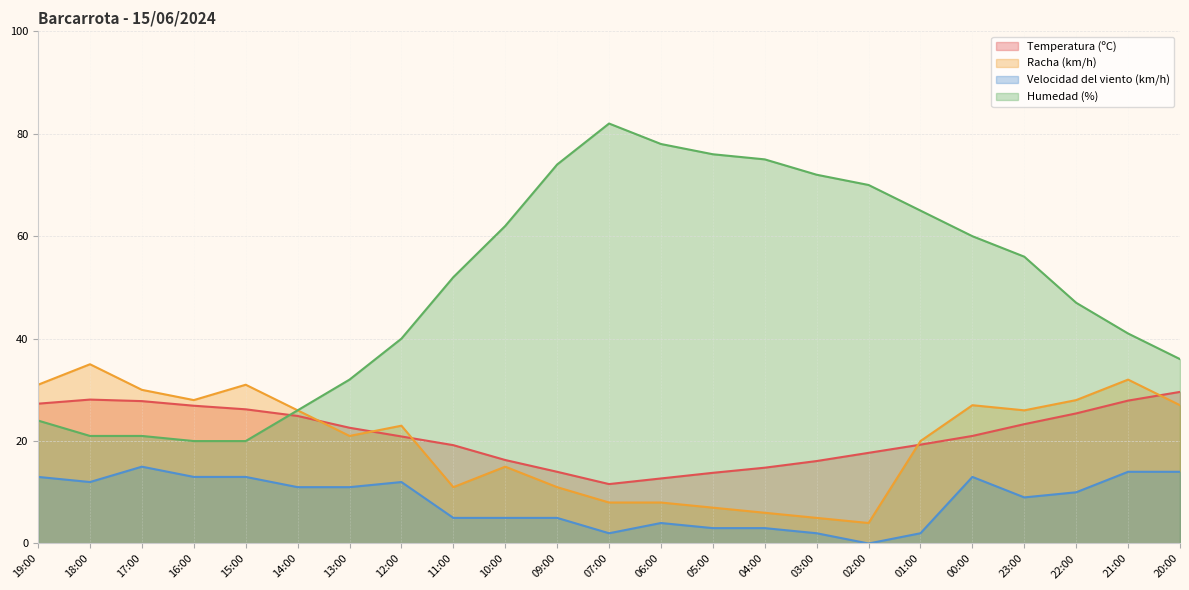

Reading right to left, what are all the values shown in this chart?

Temperatura (ºC): 29.6	27.9	25.4	23.3	21.0	19.3	17.7	16.1	14.8	13.8	12.7	11.6	14.0	16.3	19.2	20.9	22.6	24.9	26.2	26.9	27.8	28.1	27.3
Racha (km/h): 27.0	32.0	28.0	26.0	27.0	20.0	4.0	5.0	6.0	7.0	8.0	8.0	11.0	15.0	11.0	23.0	21.0	26.0	31.0	28.0	30.0	35.0	31.0
Velocidad del viento (km/h): 14.0	14.0	10.0	9.0	13.0	2.0	0.0	2.0	3.0	3.0	4.0	2.0	5.0	5.0	5.0	12.0	11.0	11.0	13.0	13.0	15.0	12.0	13.0
Humedad (%): 36.0	41.0	47.0	56.0	60.0	65.0	70.0	72.0	75.0	76.0	78.0	82.0	74.0	62.0	52.0	40.0	32.0	26.0	20.0	20.0	21.0	21.0	24.0